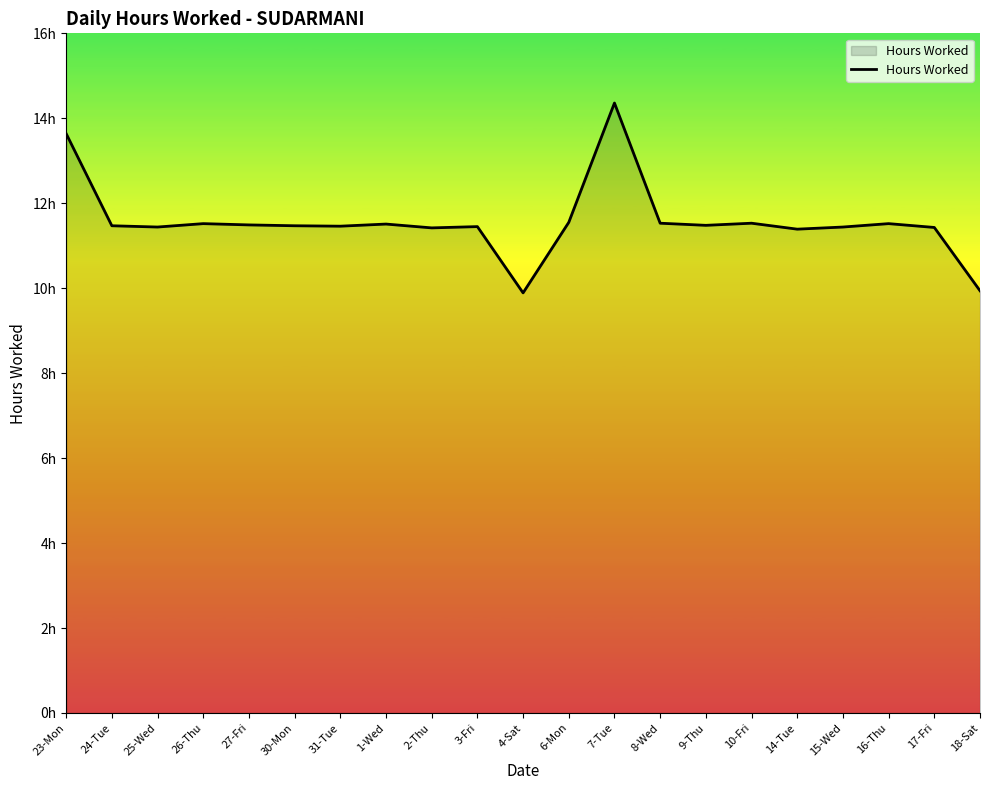

What is the maximum value shown in the chart?

14.4